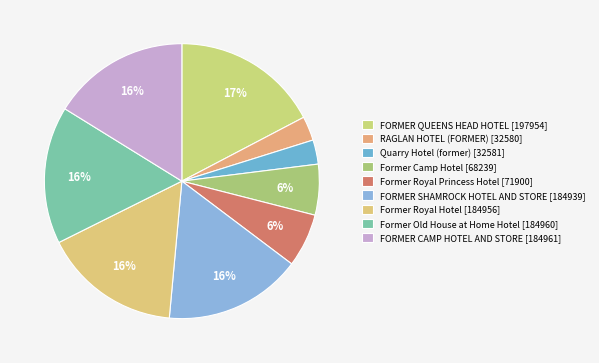

What portion of the pie excludes Quarry Hotel (former)?

97.1%